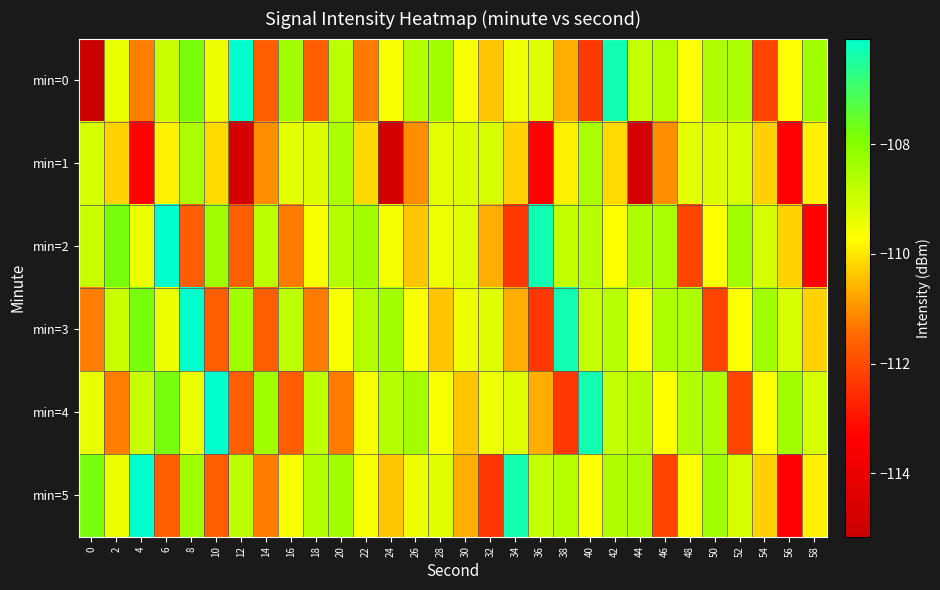

Reading left to right, what are all the values shown in this chart?

min=0: 0=-115.2	2=-109.4	4=-111.2	6=-108.9	8=-107.8	10=-109.4	12=-106.1	14=-111.6	16=-108.4	18=-111.7	20=-108.8	22=-111.3	24=-109.6	26=-108.6	28=-108.4	30=-109.6	32=-110.4	34=-109.4	36=-109.2	38=-110.7	40=-112.3	42=-106.3	44=-108.9	46=-108.7	48=-109.7	50=-108.6	52=-108.5	54=-112.1	56=-109.7	58=-108.4
min=1: 0=-109.1	2=-110.2	4=-113.3	6=-109.9	8=-108.5	10=-110.1	12=-114.8	14=-111.0	16=-109.3	18=-109.2	20=-108.5	22=-110.1	24=-114.8	26=-111.0	28=-109.3	30=-109.2	32=-109.1	34=-110.2	36=-113.3	38=-109.9	40=-108.5	42=-110.1	44=-114.8	46=-111.0	48=-109.3	50=-109.2	52=-109.1	54=-110.2	56=-113.3	58=-109.9
min=2: 0=-108.9	2=-107.8	4=-109.4	6=-106.1	8=-111.6	10=-108.4	12=-111.7	14=-108.8	16=-111.3	18=-109.6	20=-108.6	22=-108.4	24=-109.6	26=-110.4	28=-109.4	30=-109.2	32=-110.7	34=-112.3	36=-106.3	38=-108.9	40=-108.7	42=-109.7	44=-108.6	46=-108.5	48=-112.1	50=-109.7	52=-108.4	54=-109.1	56=-110.2	58=-113.3
min=3: 0=-111.2	2=-108.9	4=-107.8	6=-109.4	8=-106.1	10=-111.6	12=-108.4	14=-111.7	16=-108.8	18=-111.3	20=-109.6	22=-108.6	24=-108.4	26=-109.6	28=-110.4	30=-109.4	32=-109.2	34=-110.7	36=-112.3	38=-106.3	40=-108.9	42=-108.7	44=-109.7	46=-108.6	48=-108.5	50=-112.1	52=-109.7	54=-108.4	56=-109.1	58=-110.2
min=4: 0=-109.4	2=-111.2	4=-108.9	6=-107.8	8=-109.4	10=-106.1	12=-111.6	14=-108.4	16=-111.7	18=-108.8	20=-111.3	22=-109.6	24=-108.6	26=-108.4	28=-109.6	30=-110.4	32=-109.4	34=-109.2	36=-110.7	38=-112.3	40=-106.3	42=-108.9	44=-108.7	46=-109.7	48=-108.6	50=-108.5	52=-112.1	54=-109.7	56=-108.4	58=-109.1
min=5: 0=-107.8	2=-109.4	4=-106.1	6=-111.6	8=-108.4	10=-111.7	12=-108.8	14=-111.3	16=-109.6	18=-108.6	20=-108.4	22=-109.6	24=-110.4	26=-109.4	28=-109.2	30=-110.7	32=-112.3	34=-106.3	36=-108.9	38=-108.7	40=-109.7	42=-108.6	44=-108.5	46=-112.1	48=-109.7	50=-108.4	52=-109.1	54=-110.2	56=-113.3	58=-109.9